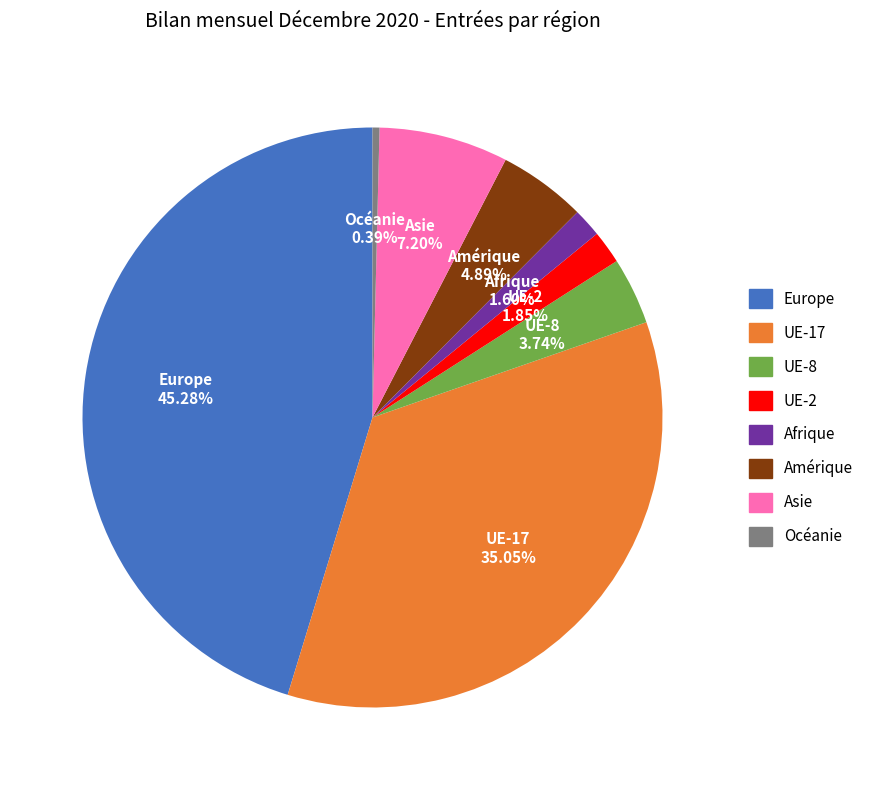

True or false: Asie accounts for 7% of the total.

True